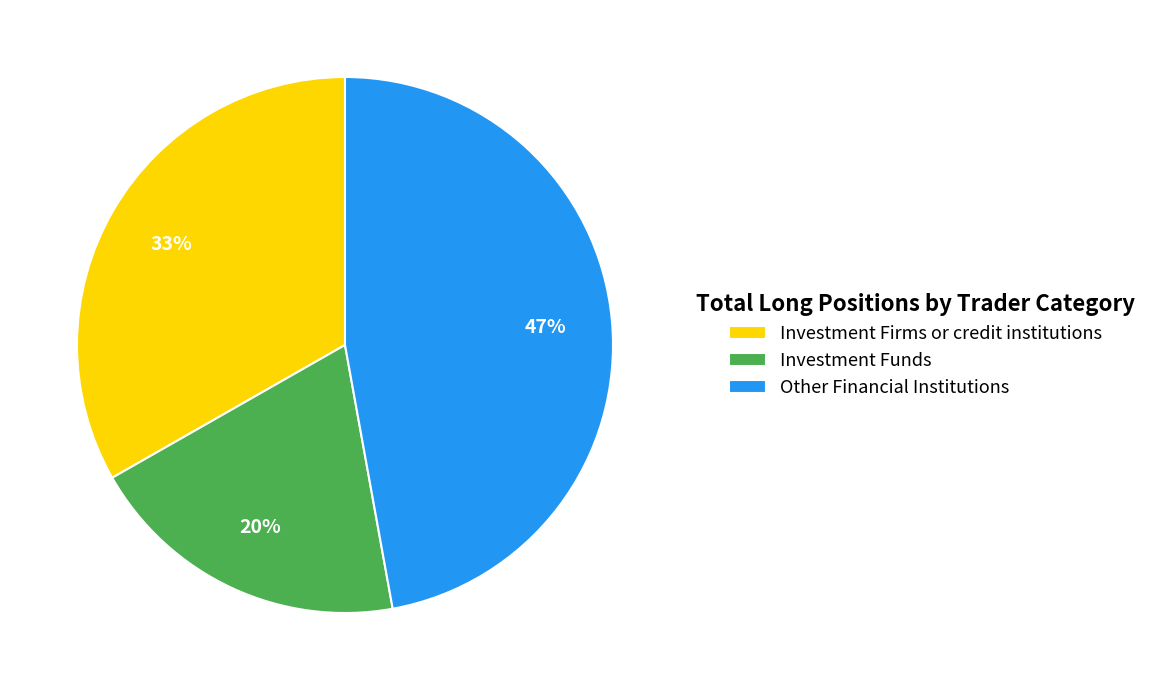

Is it true that Investment Firms or credit institutions is 41% of the pie?

False